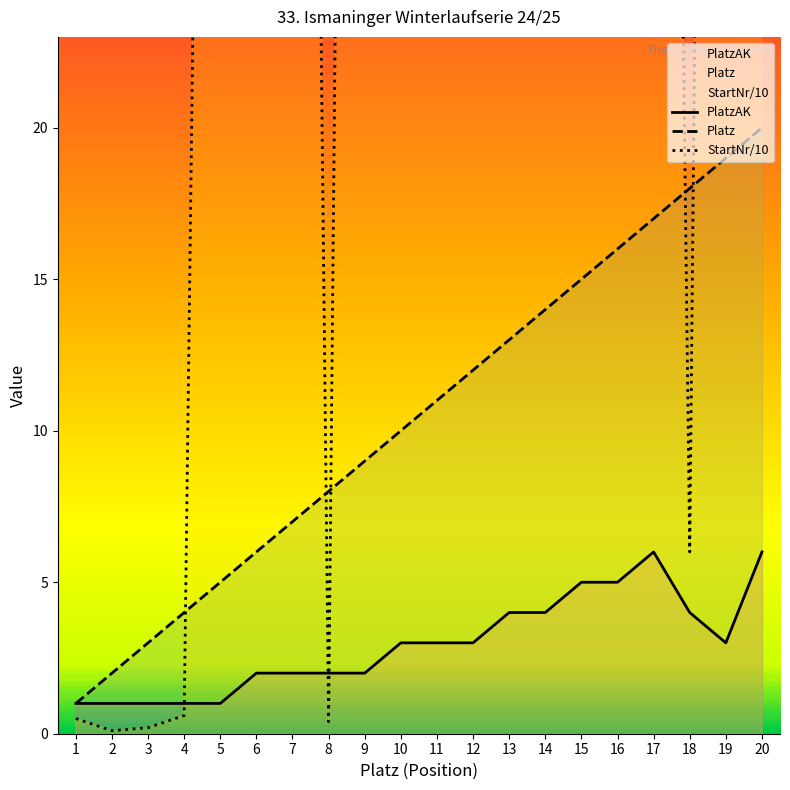

Reading left to right, extract all data points from this chart.

PlatzAK: 1=1.0	2=1.0	3=1.0	4=1.0	5=1.0	6=2.0	7=2.0	8=2.0	9=2.0	10=3.0	11=3.0	12=3.0	13=4.0	14=4.0	15=5.0	16=5.0	17=6.0	18=4.0	19=3.0	20=6.0
Platz: 1=1.0	2=2.0	3=3.0	4=4.0	5=5.0	6=6.0	7=7.0	8=8.0	9=9.0	10=10.0	11=11.0	12=12.0	13=13.0	14=14.0	15=15.0	16=16.0	17=17.0	18=18.0	19=19.0	20=20.0
StartNr/10: 1=0.5	2=0.1	3=0.2	4=0.6	5=94.2	6=104.5	7=109.3	8=0.4	9=125.3	10=126.6	11=128.7	12=108.5	13=37.3	14=84.0	15=54.5	16=64.5	17=101.8	18=6.0	19=128.9	20=98.3